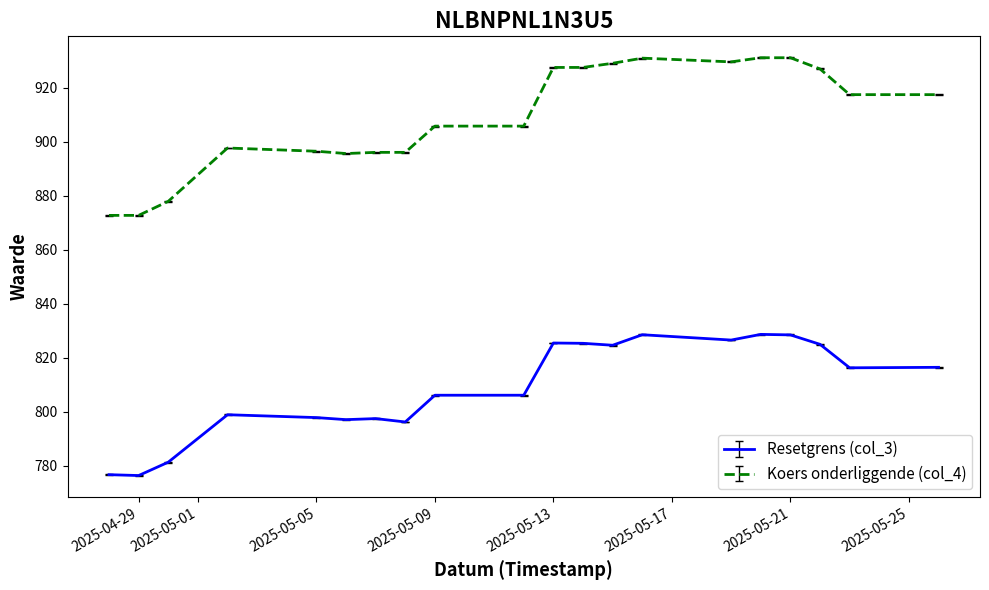

What is the sum of all Koers onderliggende (col_4) values?

18184.6